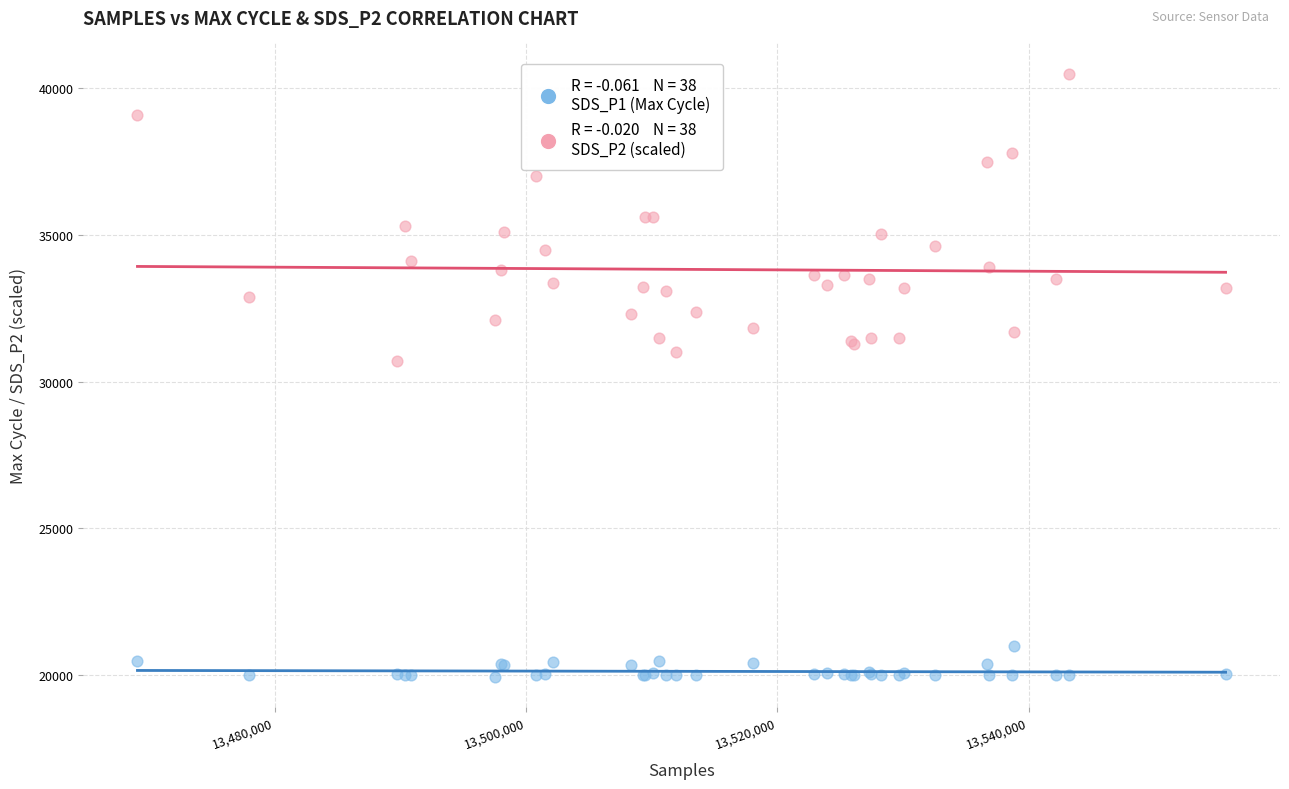

Across all series, what Y value is closest to 30214?

30700